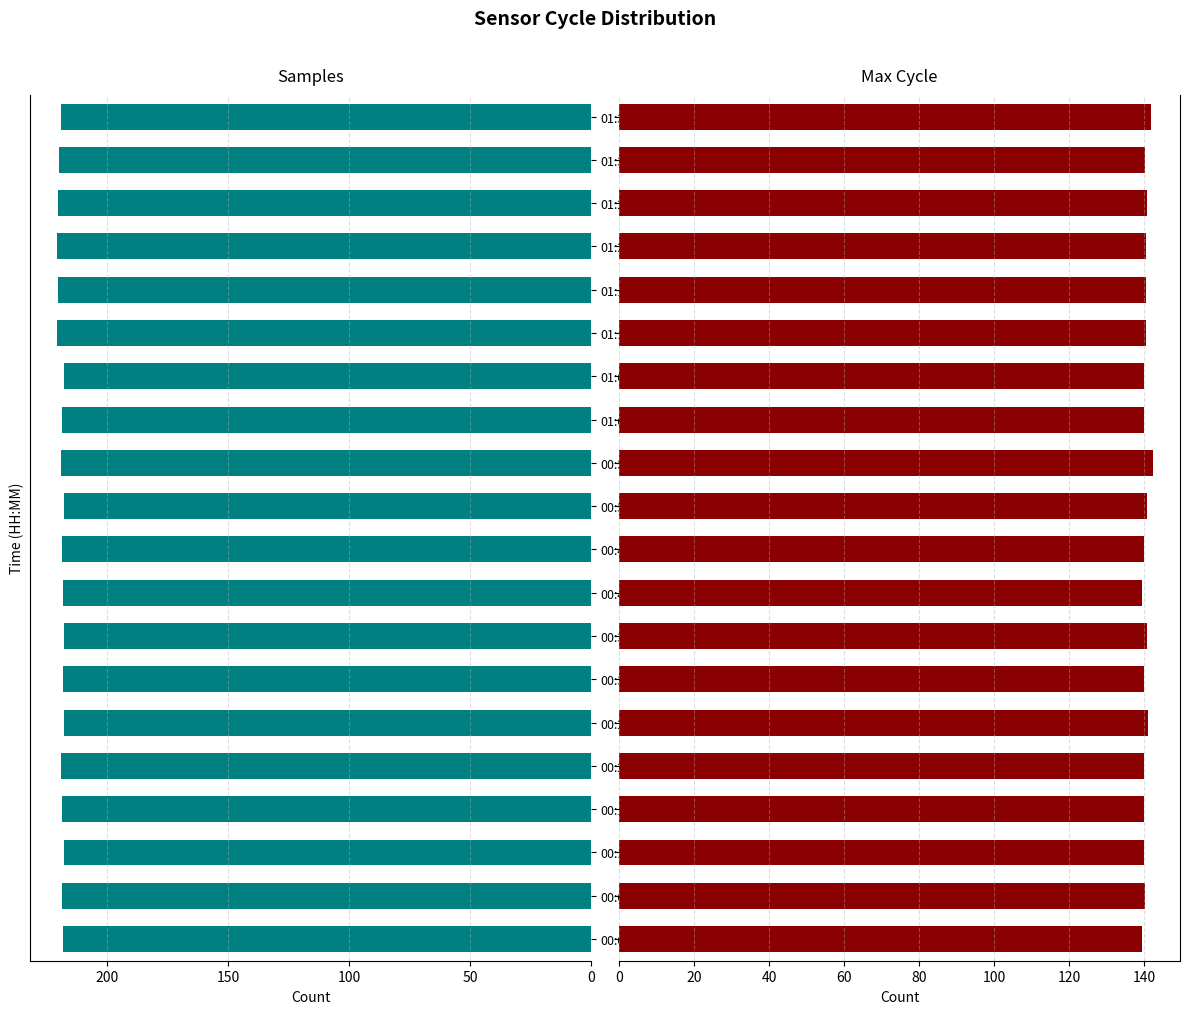

The Max_cycle series shows 207.9 at 01:29. True or false?

False